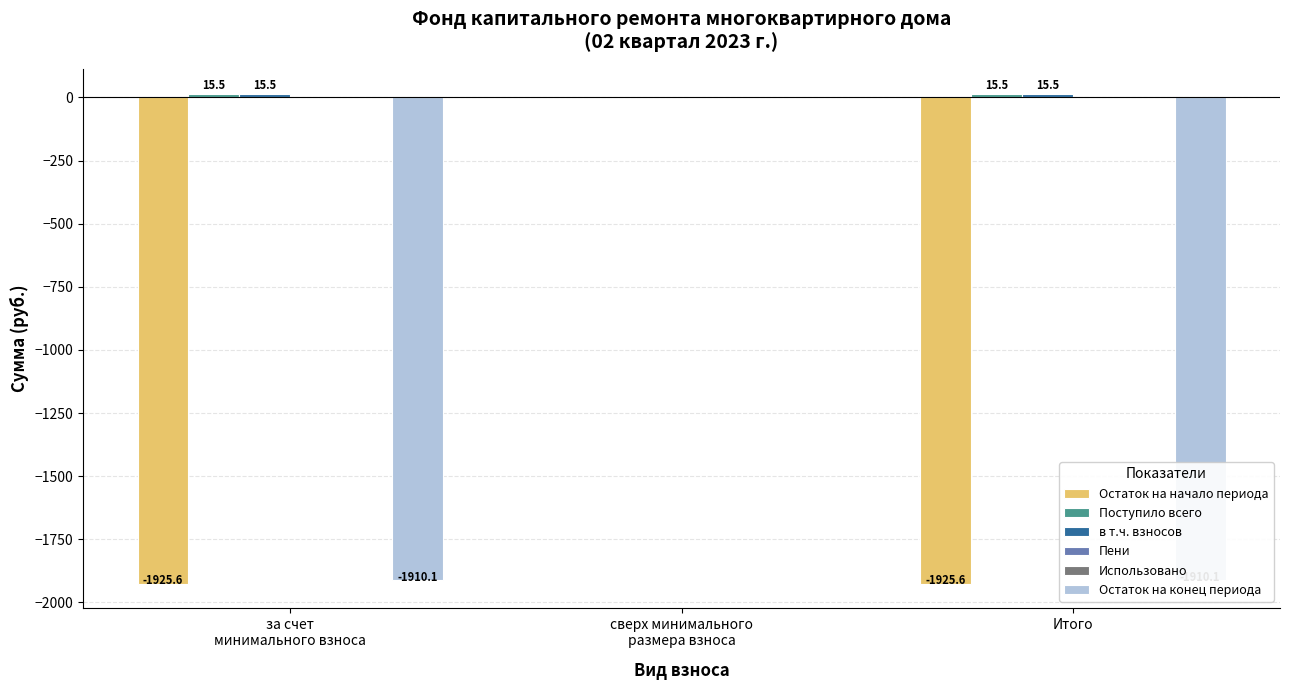

What is the spread (max minus min) of values at Итого?

1941.1